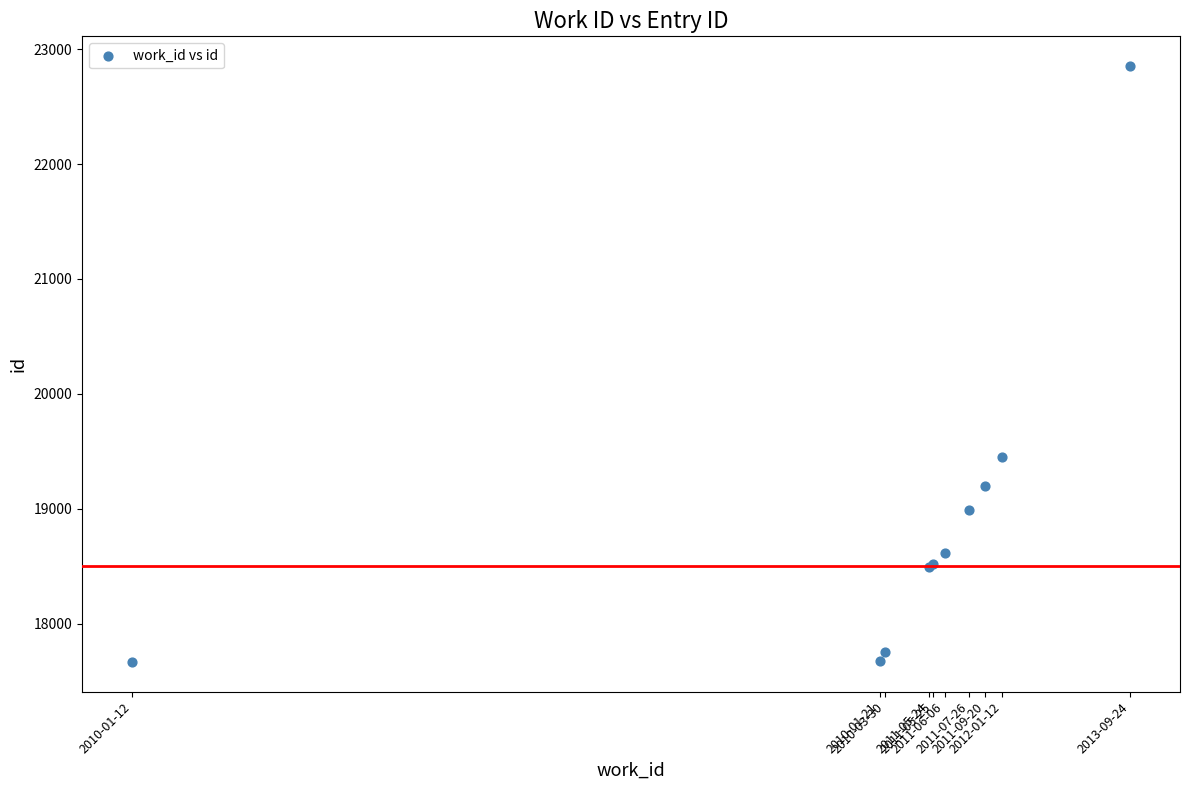

What Y value in the scatter plot is closest to 20259?

19452